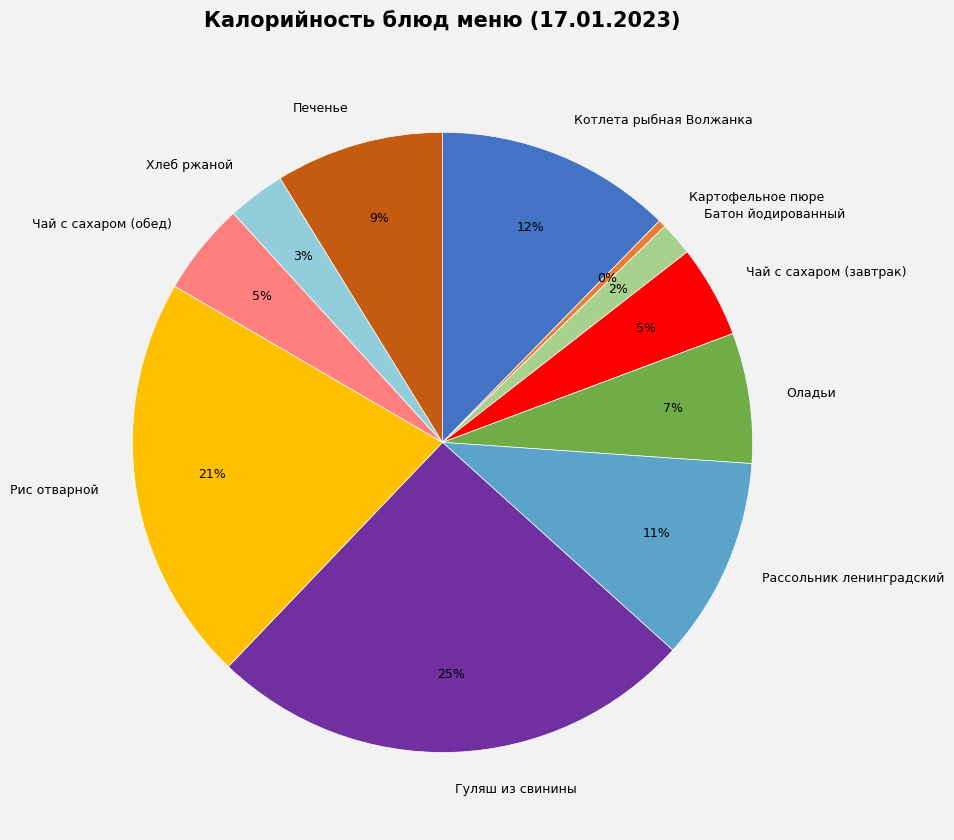

What is the largest slice in the pie chart?

Гуляш из свинины